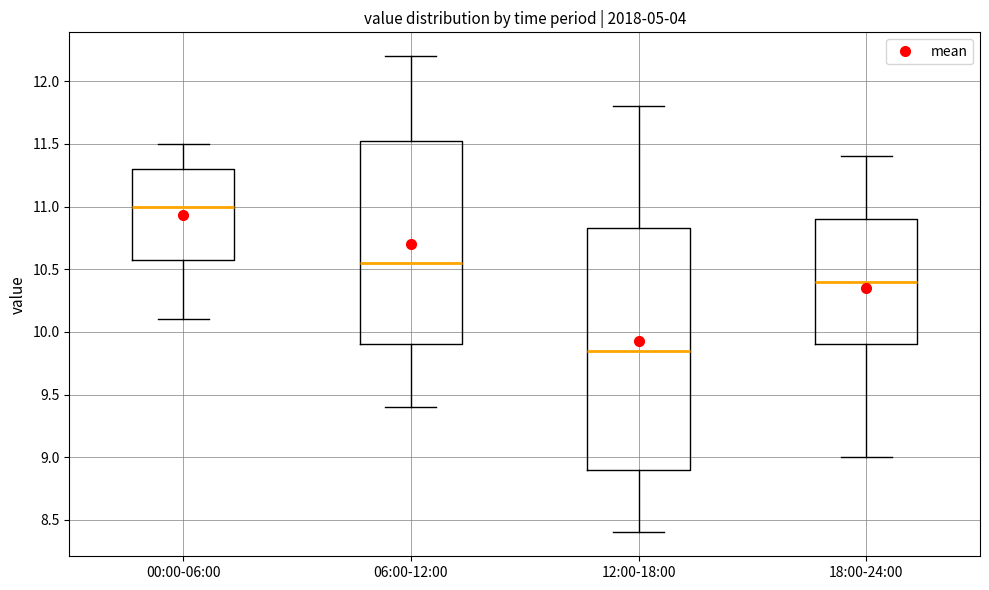

Reading left to right, read every box against the y-axis: the position of its median line, the range the box covers, and the ends of its whiskers. The values are not printed on the chart, so give them approximately, as read against the axis.

00:00-06:00: median 11.00, box 10.60 to 11.30, whiskers 10.10 to 11.50
06:00-12:00: median 10.55, box 9.90 to 11.55, whiskers 9.40 to 12.20
12:00-18:00: median 9.85, box 8.90 to 10.85, whiskers 8.40 to 11.80
18:00-24:00: median 10.40, box 9.90 to 10.90, whiskers 9.00 to 11.40